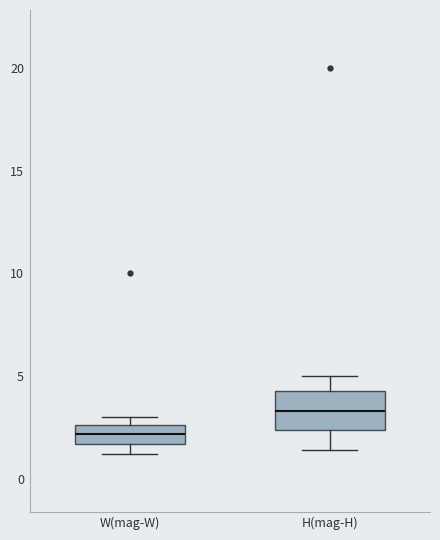

Reading left to right, transcribe this box plot: for each box, give where its median line is, the range the box spans, and where its two whiskers end, as read against the y-axis. The values are not printed on the chart, so give them approximately, as read against the axis.

W(mag-W): median 2.0, box 1.5 to 2.5, whiskers 1.0 to 3.0
H(mag-H): median 3.5, box 2.5 to 4.5, whiskers 1.5 to 5.0